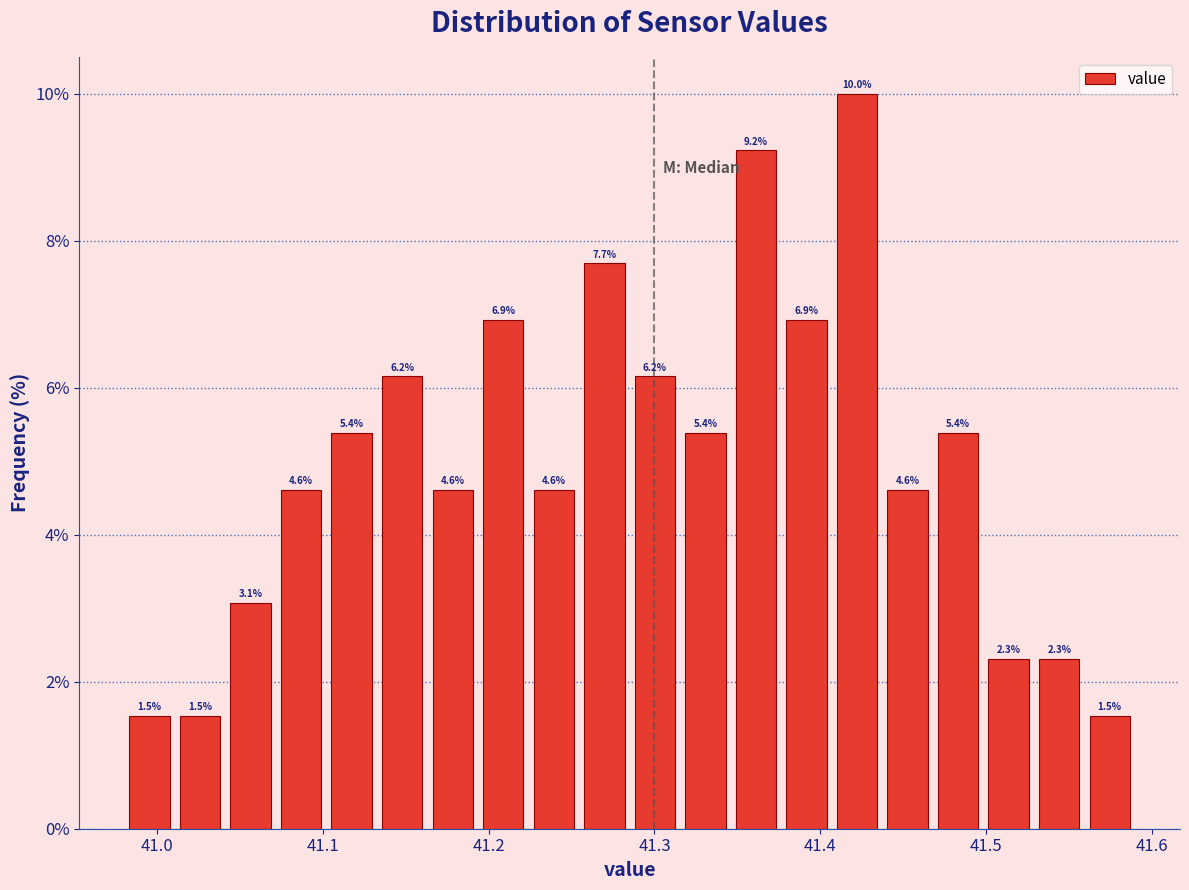

Around what value on the x-axis is the tallest bar? Give the approximate position of its centre, as read against the axis.

41.42